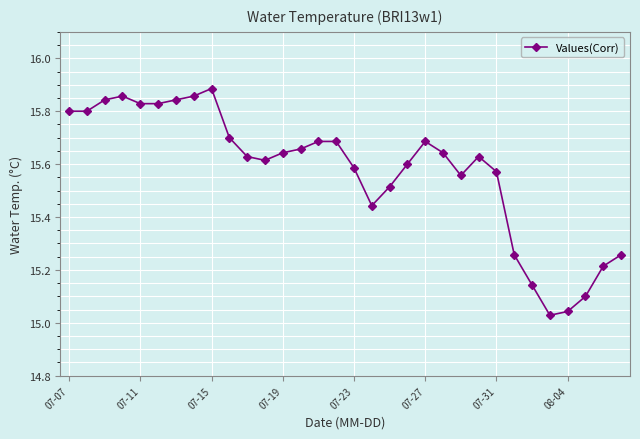

True or false: there are more than 0 points higher than both neighbors.

True